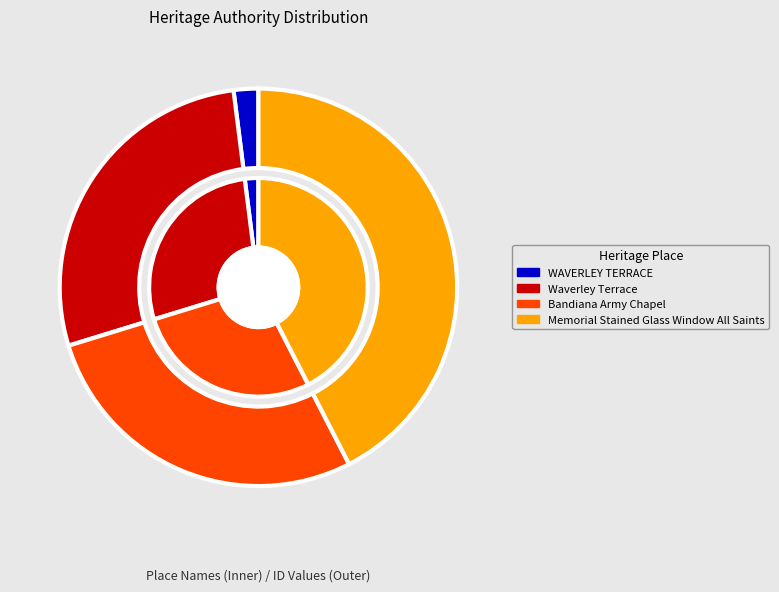

What percentage is the Bandiana Army Chapel slice, to the nearest percent?

28%